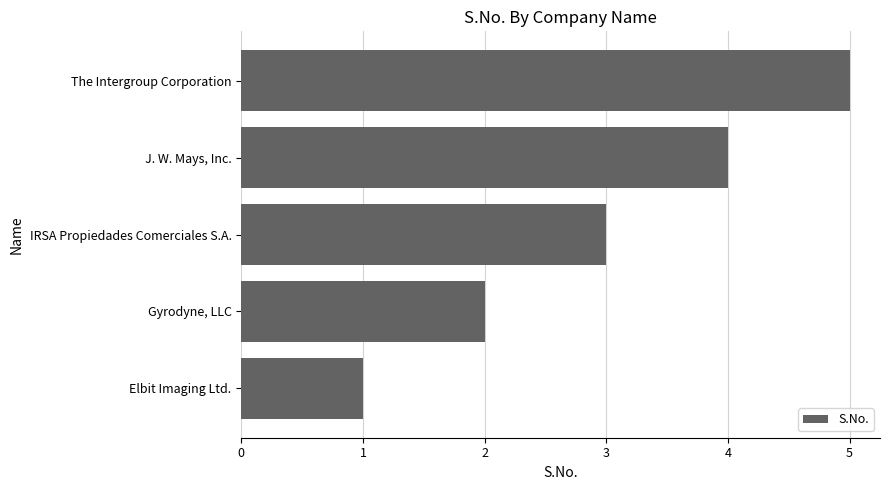

What is the average value?

3